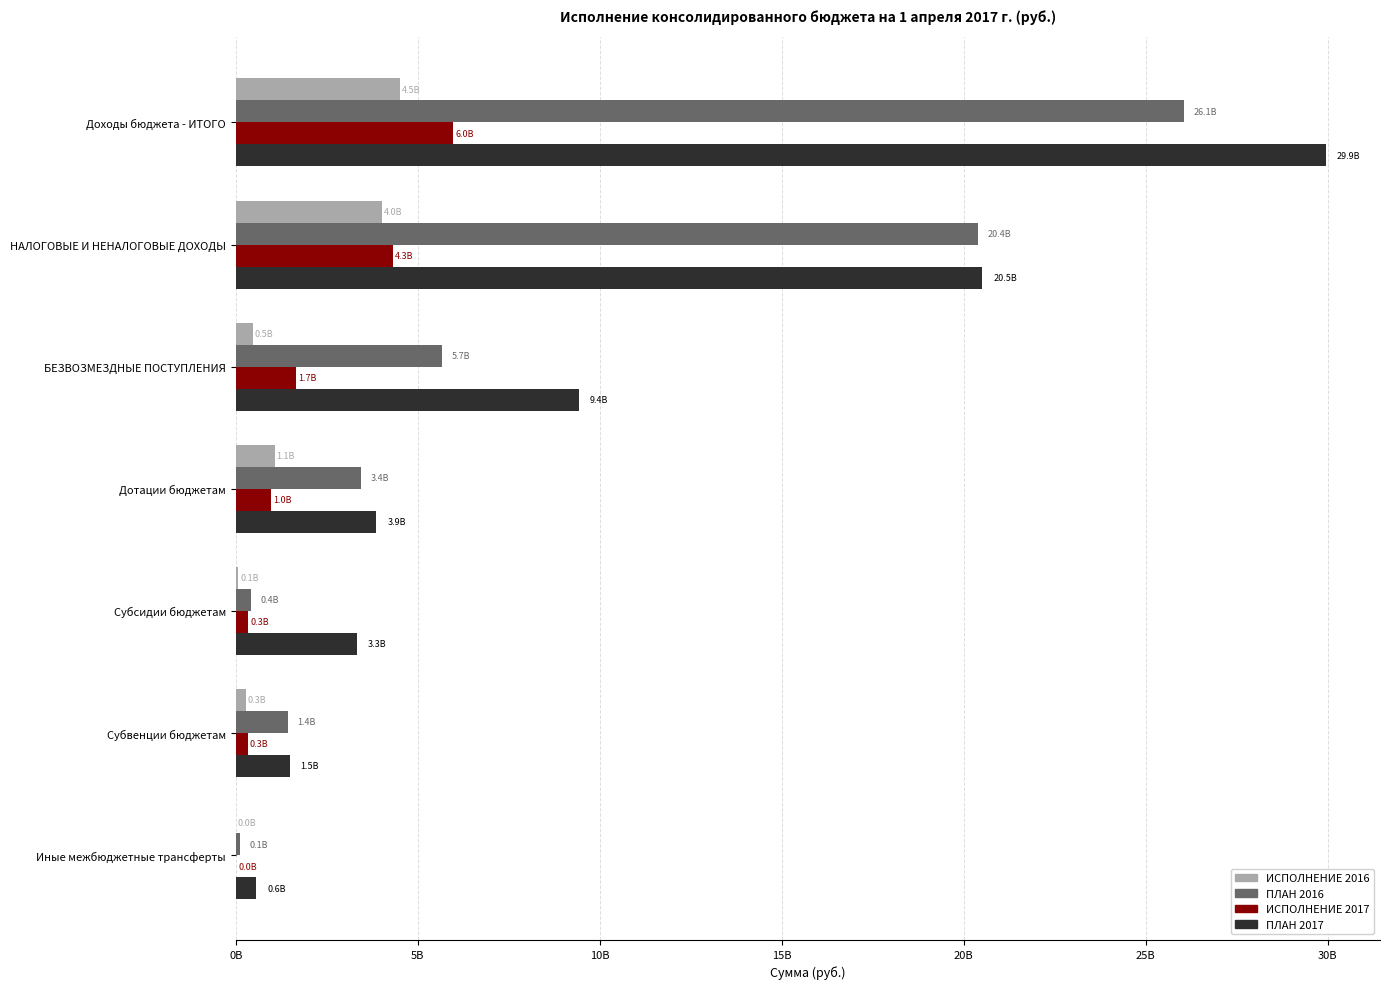

List the series in order of their peak value, highest first.

ПЛАН 2017, ПЛАН 2016, ИСПОЛНЕНИЕ 2017, ИСПОЛНЕНИЕ 2016